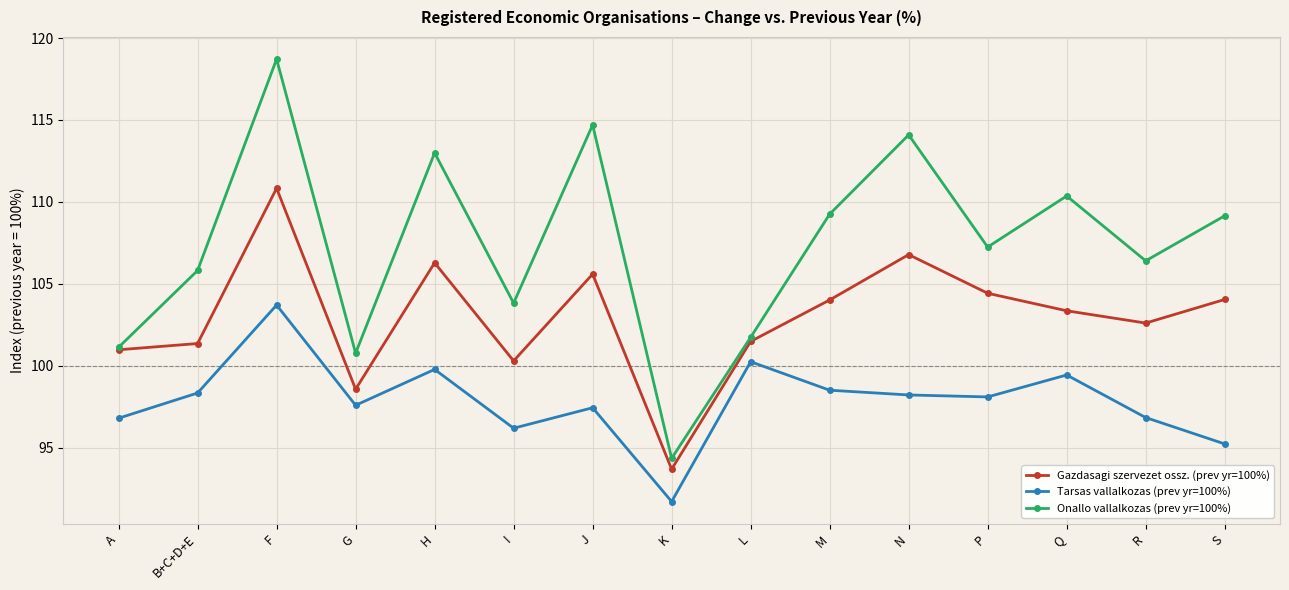

What is the minimum value shown in the chart?

91.7